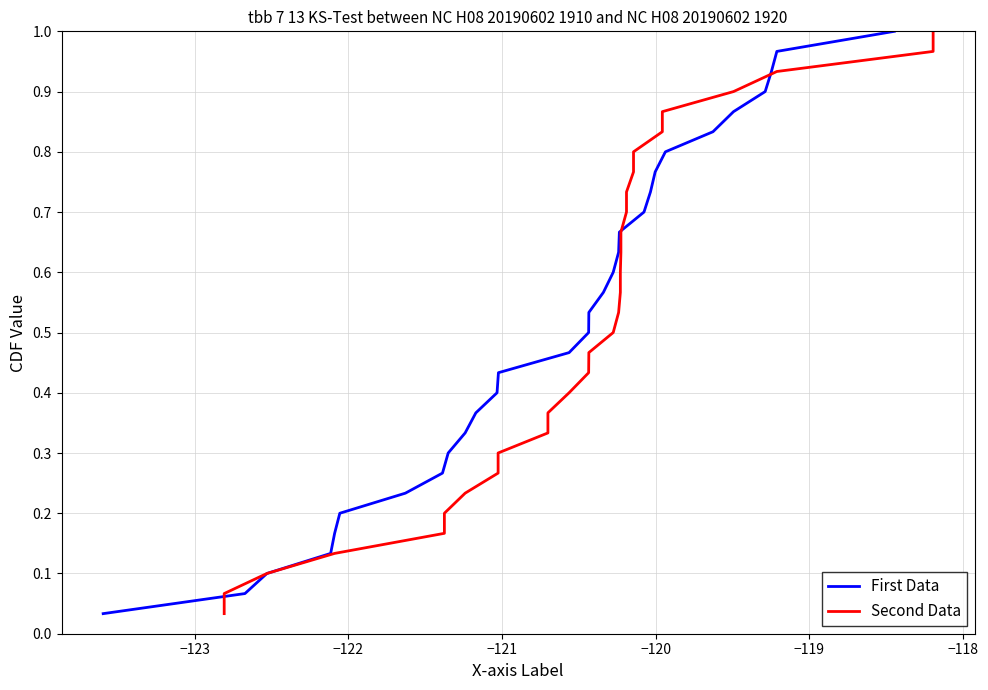

Rank the series by their maximum value, from lowest to highest.

First Data, Second Data